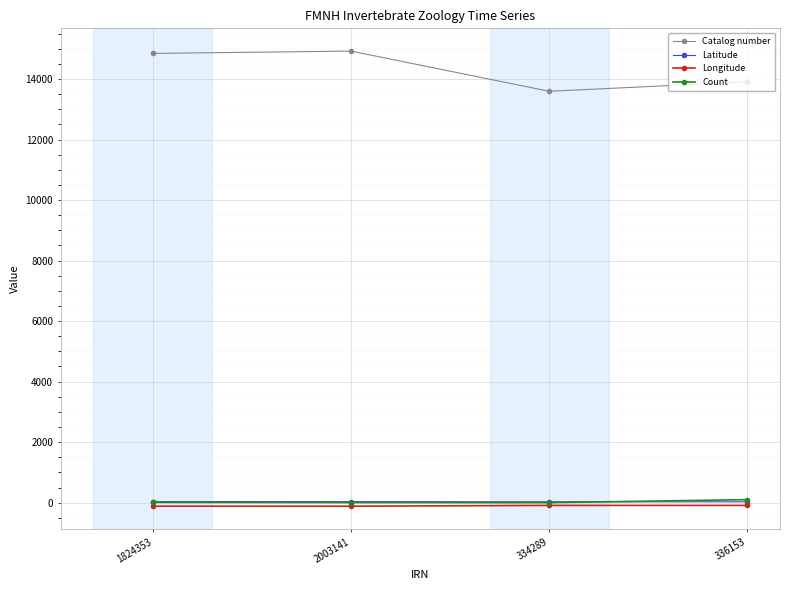

What is the label of the 1st point from the right?

336153